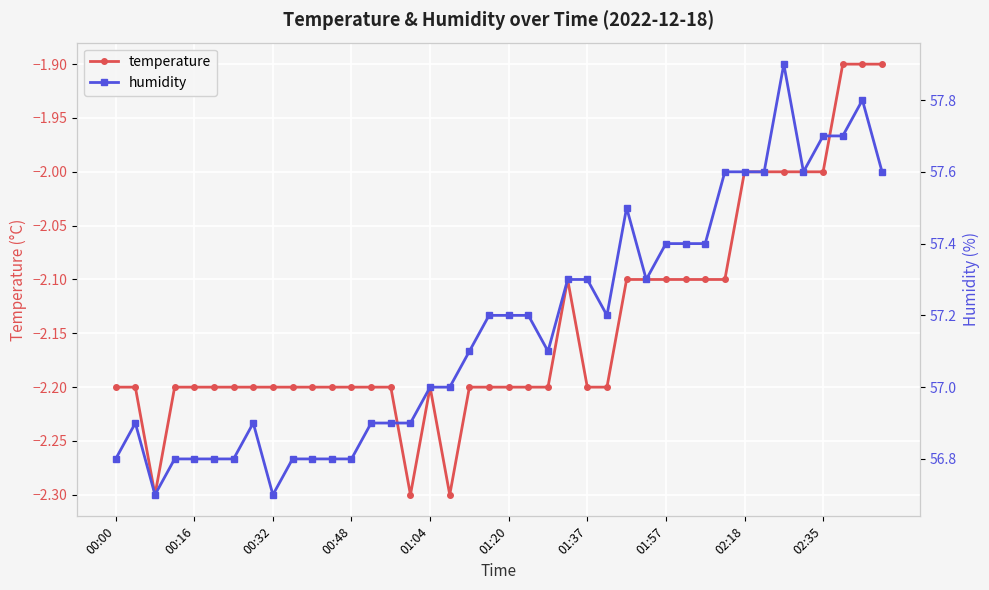

What is the difference between the maximum and minimum values in the humidity series?

1.2